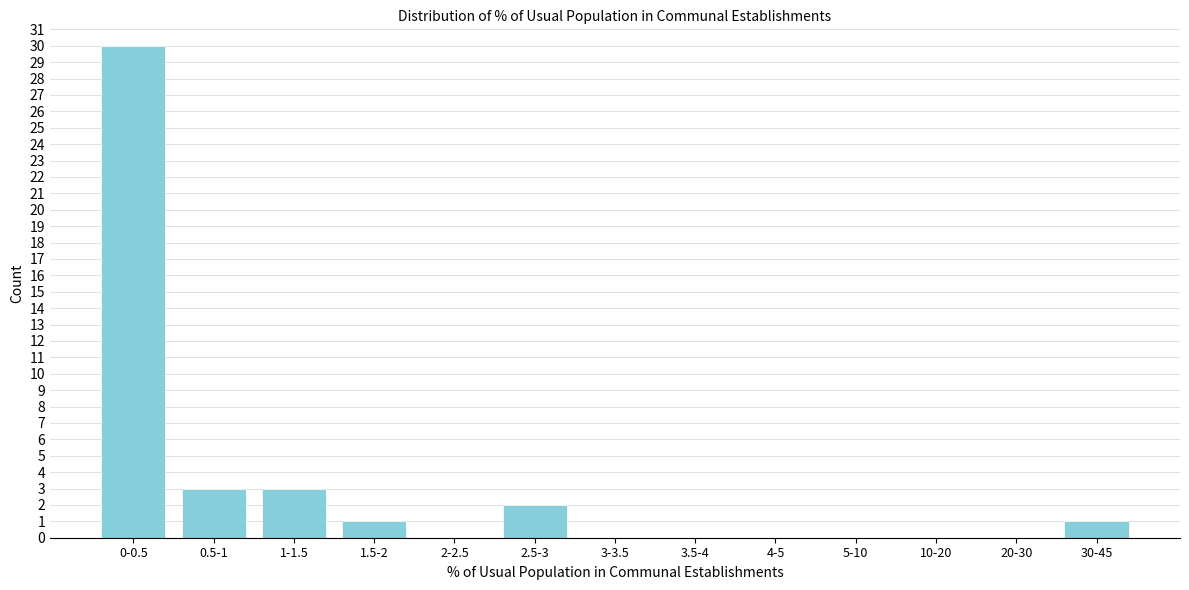

Reading right to left, what are all the values shown in this chart?

30-45=1	20-30=0	10-20=0	5-10=0	4-5=0	3.5-4=0	3-3.5=0	2.5-3=2	2-2.5=0	1.5-2=1	1-1.5=3	0.5-1=3	0-0.5=30